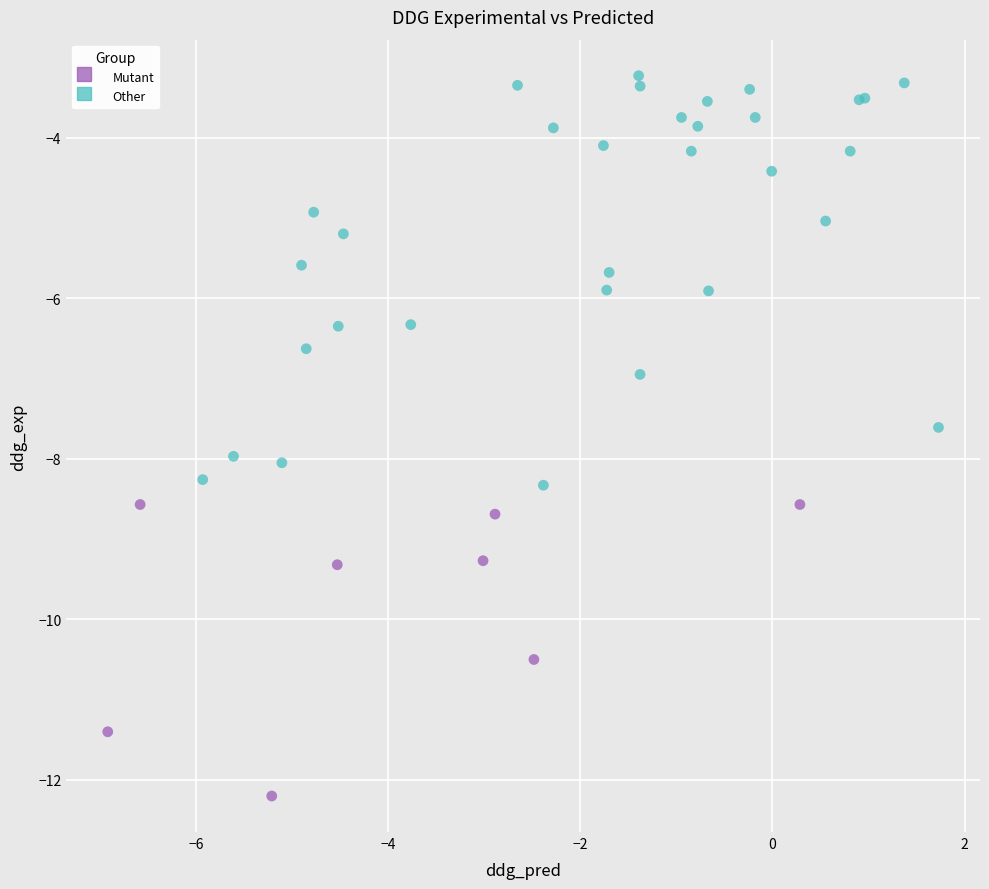

Which series contains the highest Y value?

Other